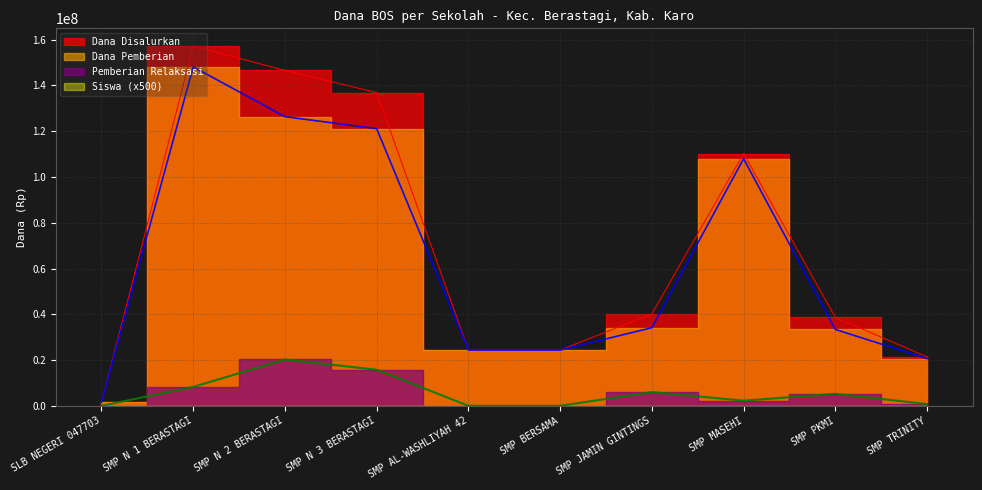

What is the difference between the Dana Pemberian values at SMP TRINITY and SMP PKMI?

12750000